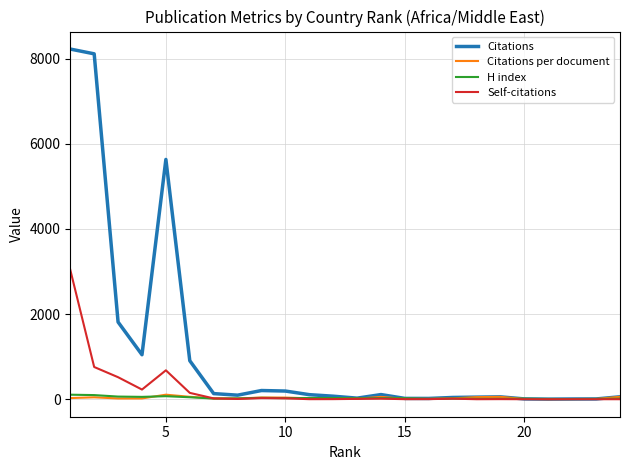

What is the greatest value displayed?

8227.0